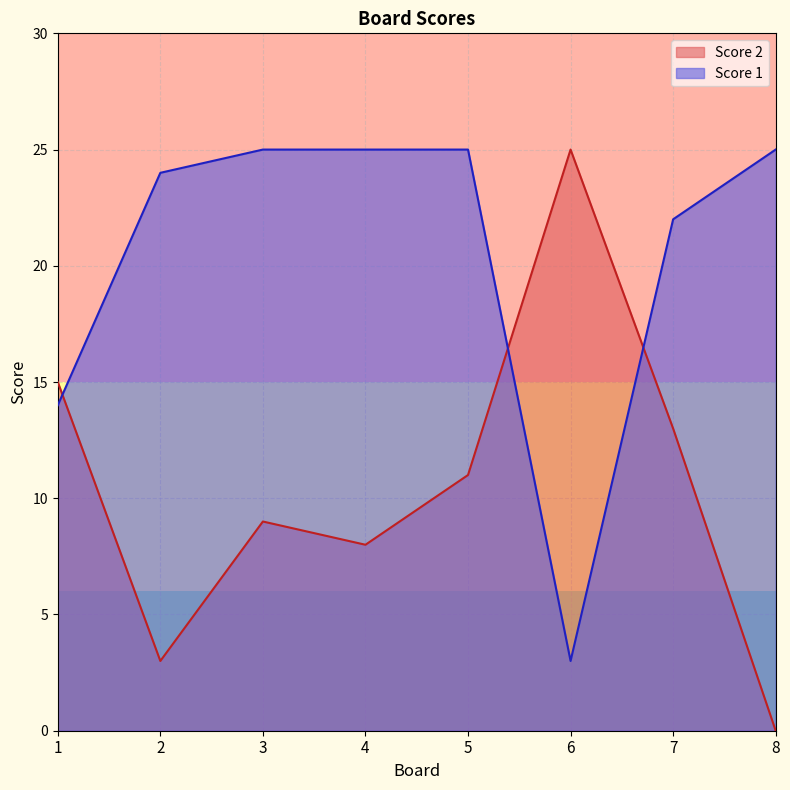

Rank the series by their maximum value, from highest to lowest.

Score 1, Score 2